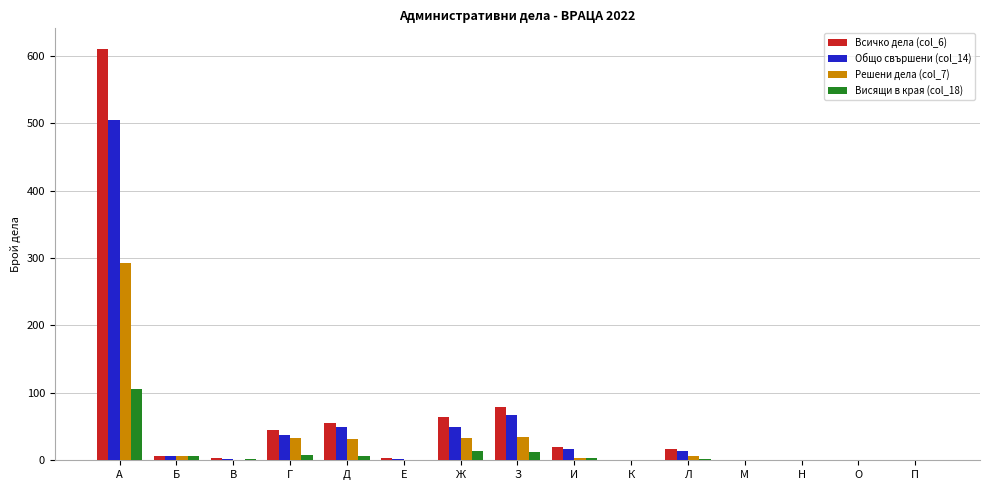

Which category has the highest value in the Решени дела (col_7) series?

А